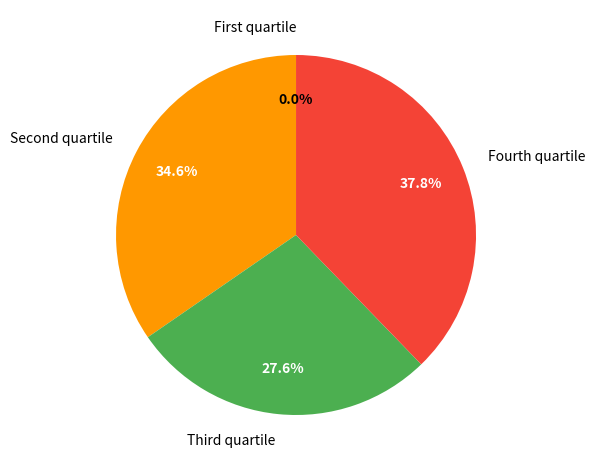

Is it true that 10 is 12% of the pie?

True